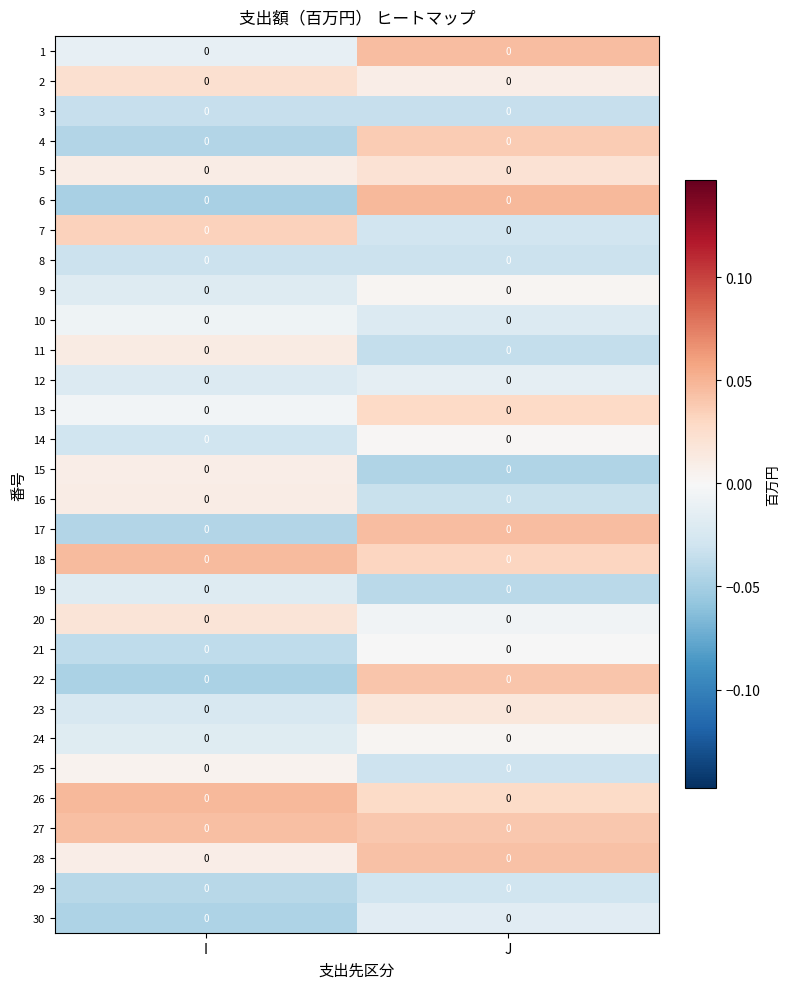

At which category does the chart reach its peak across all series?

J